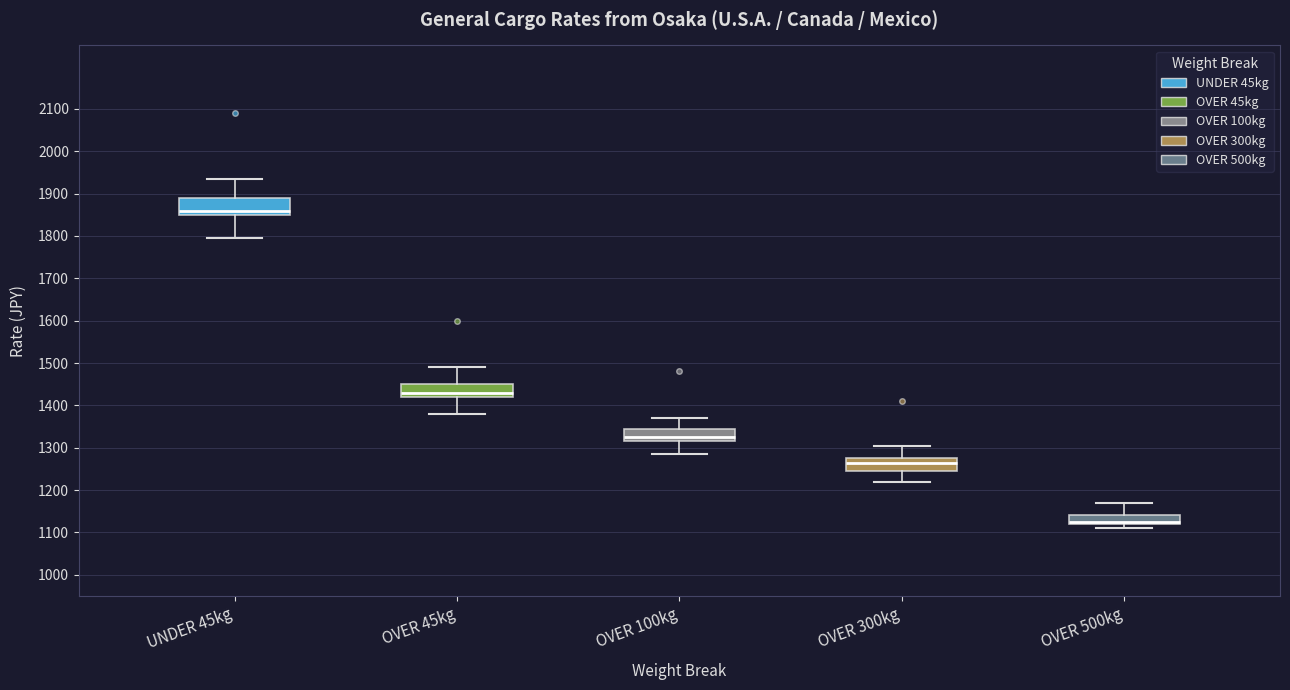

Reading left to right, transcribe this box plot: for each box, give where its median line is, the range the box spans, and where its two whiskers end, as read against the y-axis. The values are not printed on the chart, so give them approximately, as read against the axis.

UNDER 45kg: median 1860, box 1850 to 1890, whiskers 1800 to 1940
OVER 45kg: median 1430, box 1420 to 1450, whiskers 1380 to 1490
OVER 100kg: median 1330, box 1320 to 1350, whiskers 1290 to 1370
OVER 300kg: median 1270, box 1250 to 1280, whiskers 1220 to 1310
OVER 500kg: median 1130 (drawn on the box's lower edge), box 1120 to 1140, whiskers 1110 to 1170